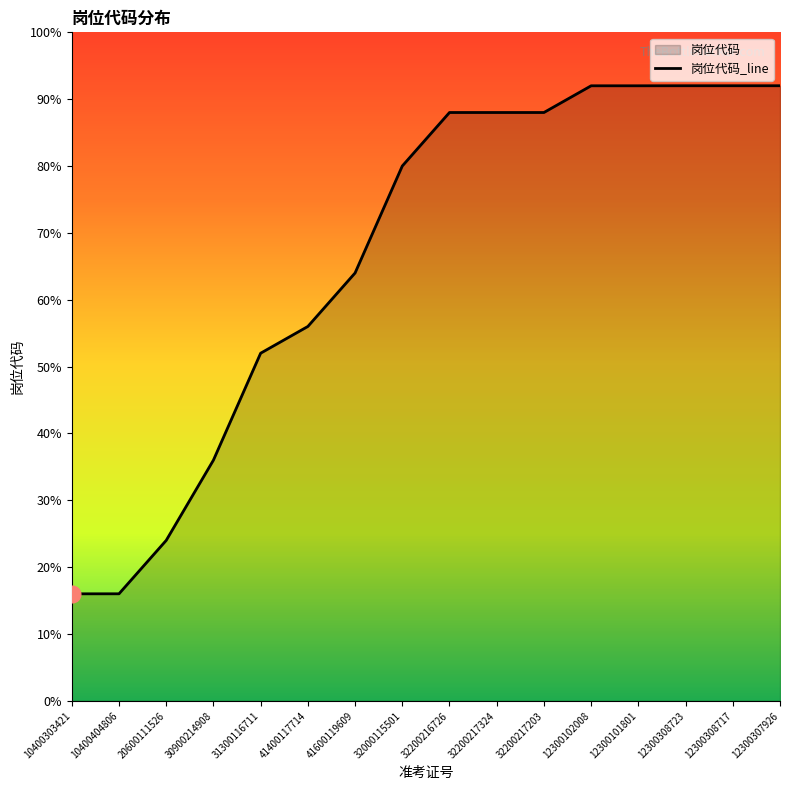

Rank the categories by value from highest to lowest.

12300308723, 12300308717, 12300307926, 12300102008, 12300101801, 32200216726, 32200217324, 32200217203, 32000115501, 41600119609, 41400117714, 31300116711, 30900214908, 20600111526, 10400404806, 10400303421